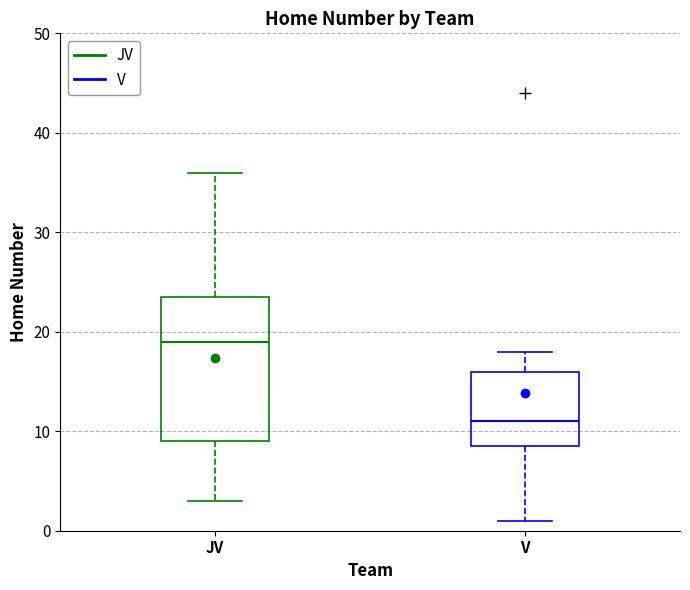

Comparing the boxes themselves (not the whiskers), which one is the tallest?

JV